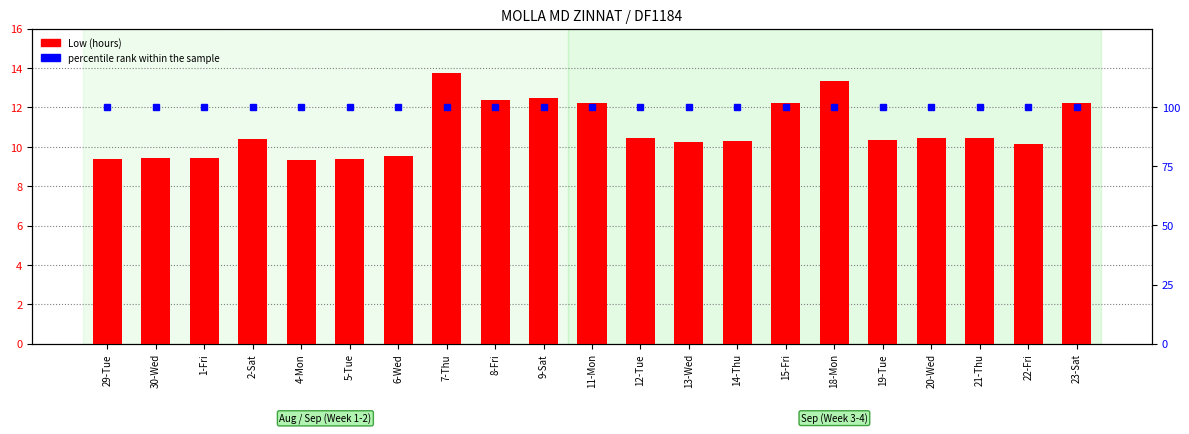

True or false: Low (hours) has a value of 13.9 at 13-Wed.

False